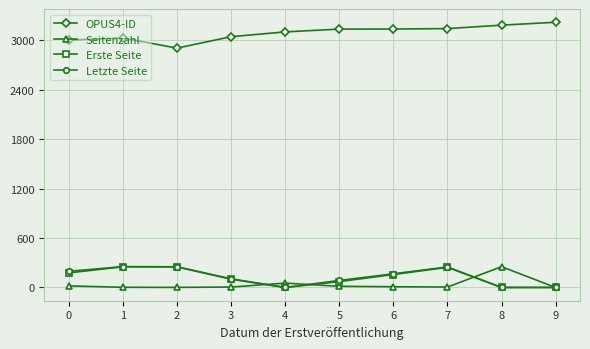

True or false: OPUS4-ID and Erste Seite cross at least once.

False